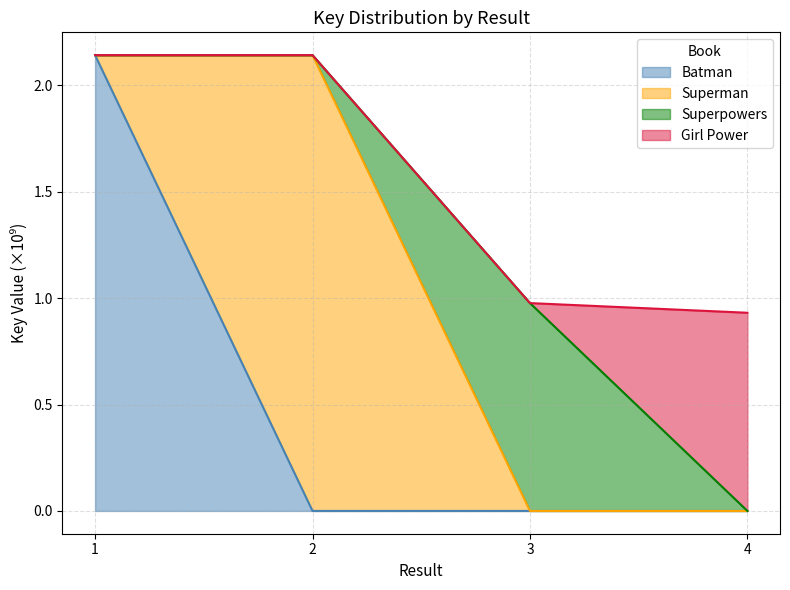

What is the value of the 3rd point from the left?

1.0